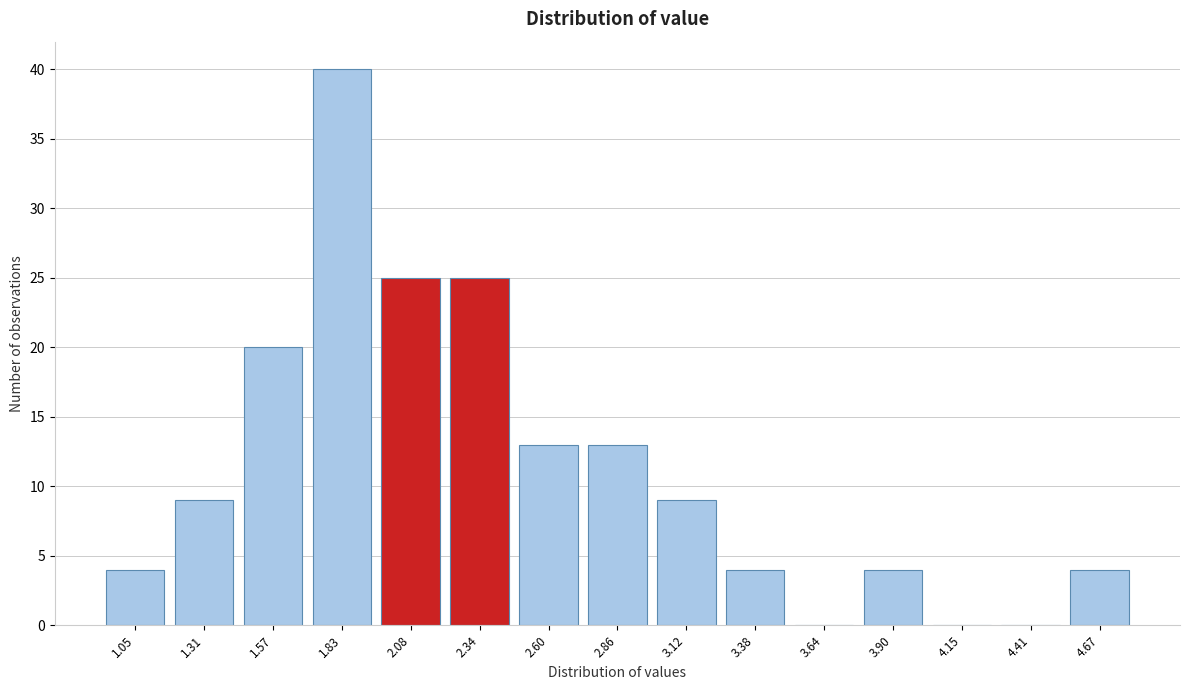

Reading left to right, extract all data points from this chart.

1.05=4	1.31=9	1.57=20	1.83=40	2.08=25	2.34=25	2.60=13	2.86=13	3.12=9	3.38=4	3.64=0	3.90=4	4.15=0	4.41=0	4.67=4